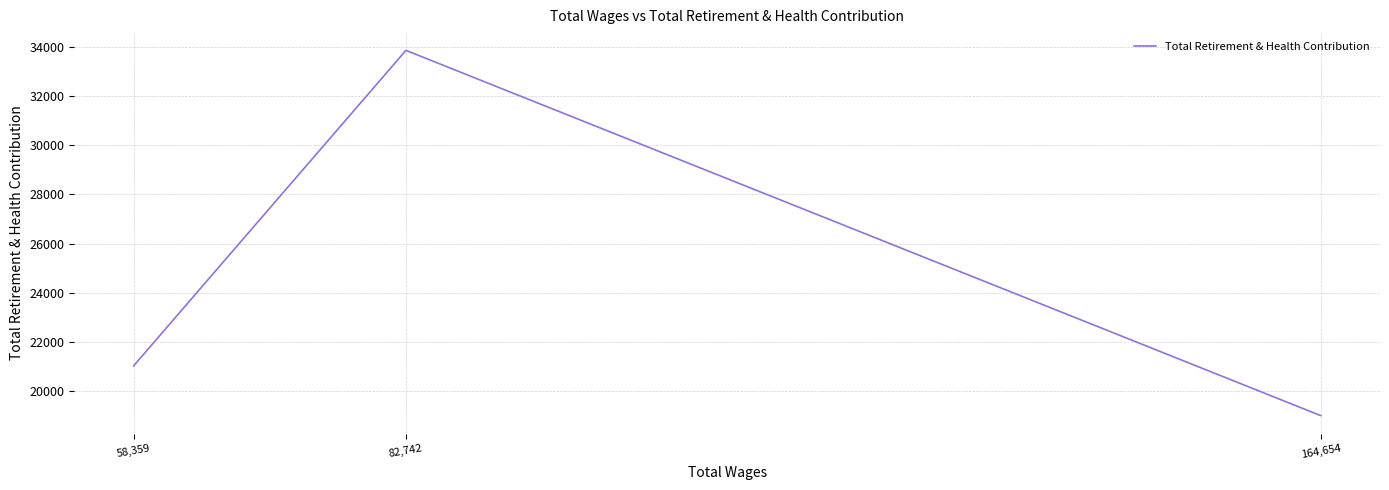

What is the ratio of the value at 82,742 to the value at 164,654?

1.8